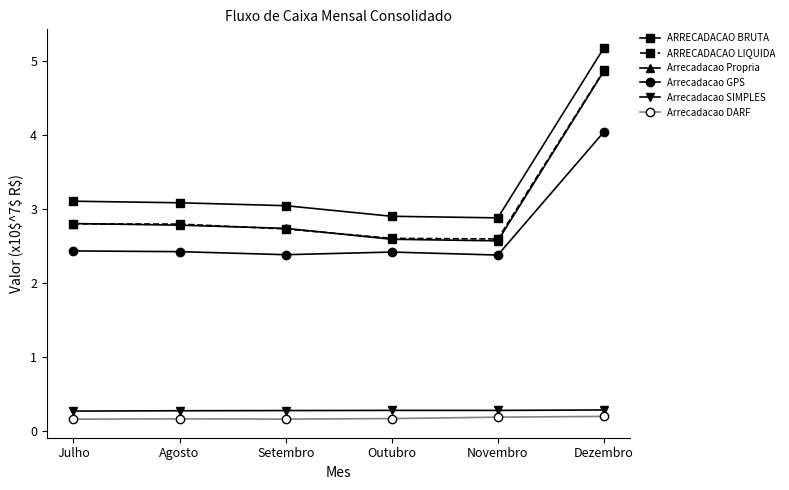

Reading left to right, what are all the values shown in this chart?

ARRECADACAO BRUTA: 3.1	3.1	3.0	2.9	2.9	5.2
ARRECADACAO LIQUIDA: 2.8	2.8	2.7	2.6	2.6	4.9
Arrecadacao Propria: 2.8	2.8	2.7	2.6	2.6	4.9
Arrecadacao GPS: 2.4	2.4	2.4	2.4	2.4	4.0
Arrecadacao SIMPLES: 0.3	0.3	0.3	0.3	0.3	0.3
Arrecadacao DARF: 0.2	0.2	0.2	0.2	0.2	0.2